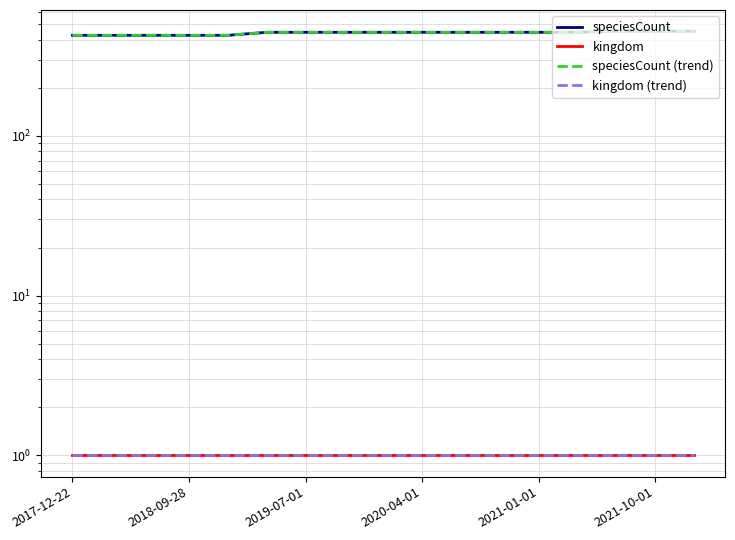

Is this an area chart (filled region under the line)?

No